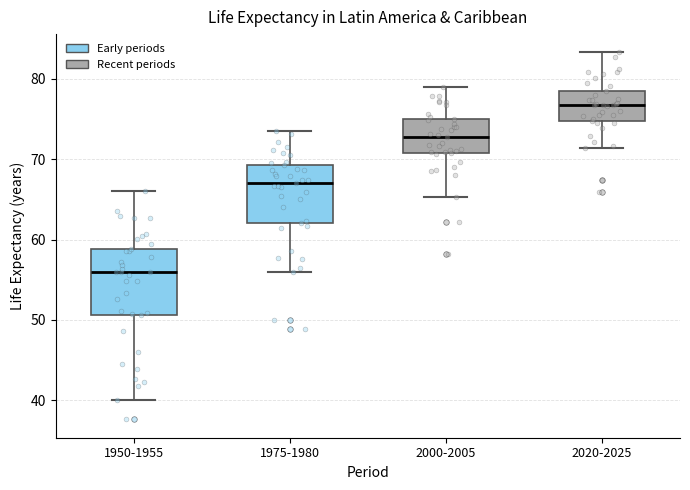

Which box has the highest median line?

2020-2025